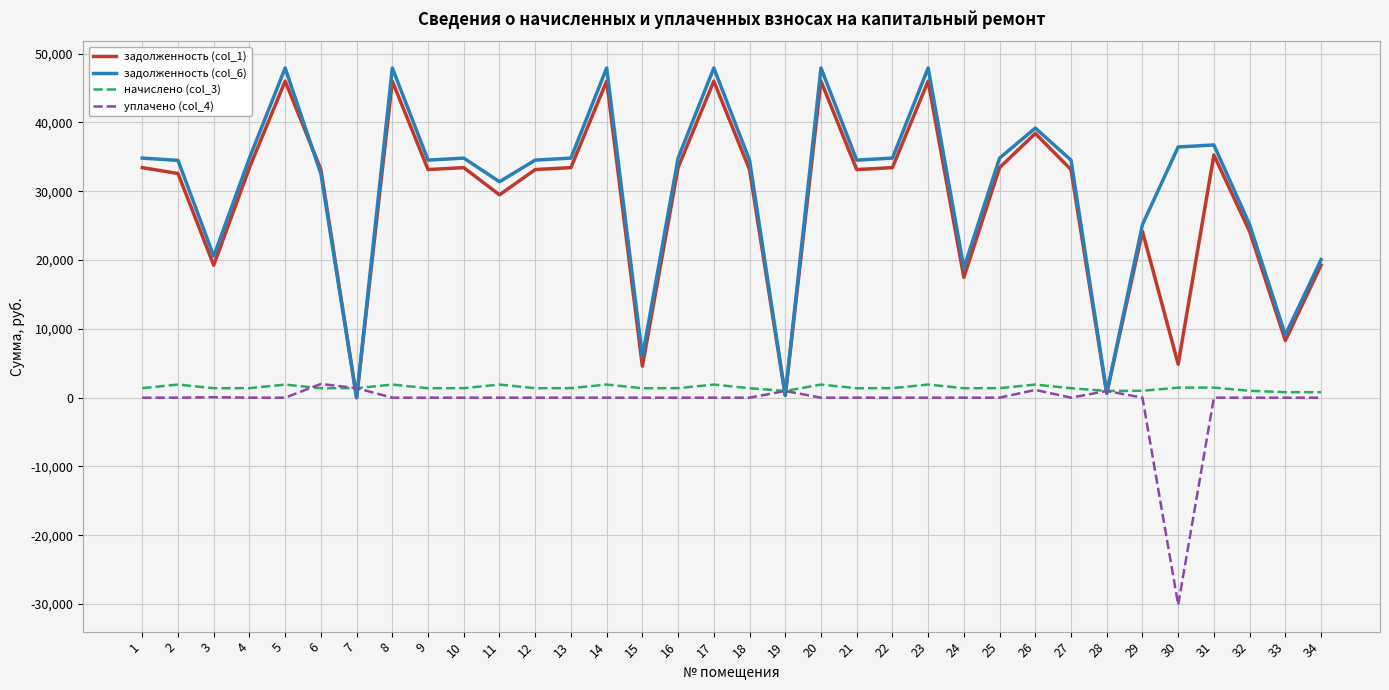

The value of уплачено (col_4) at 33 is 0.0. True or false?

True